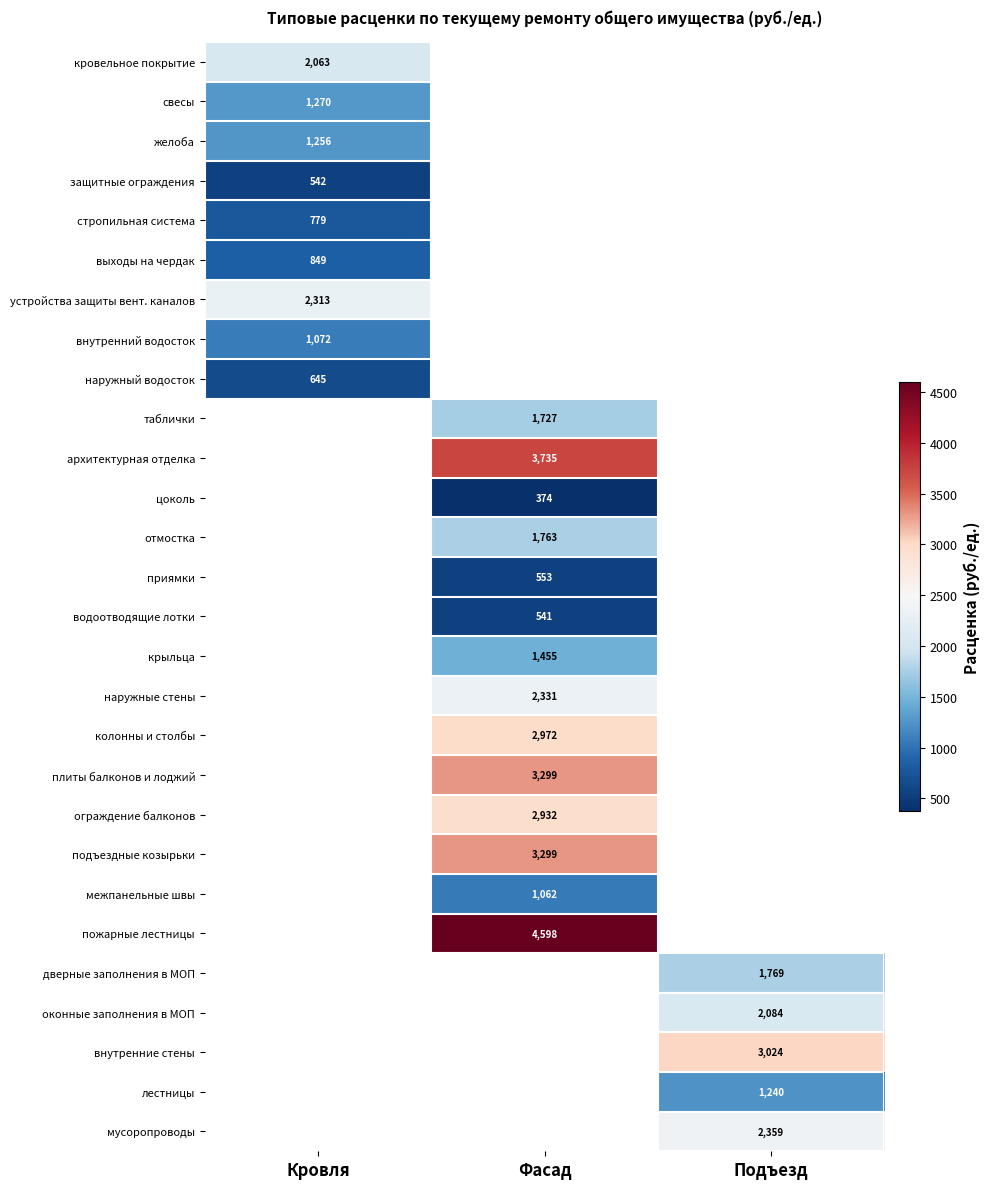

Count the number of data series in this chart.

28